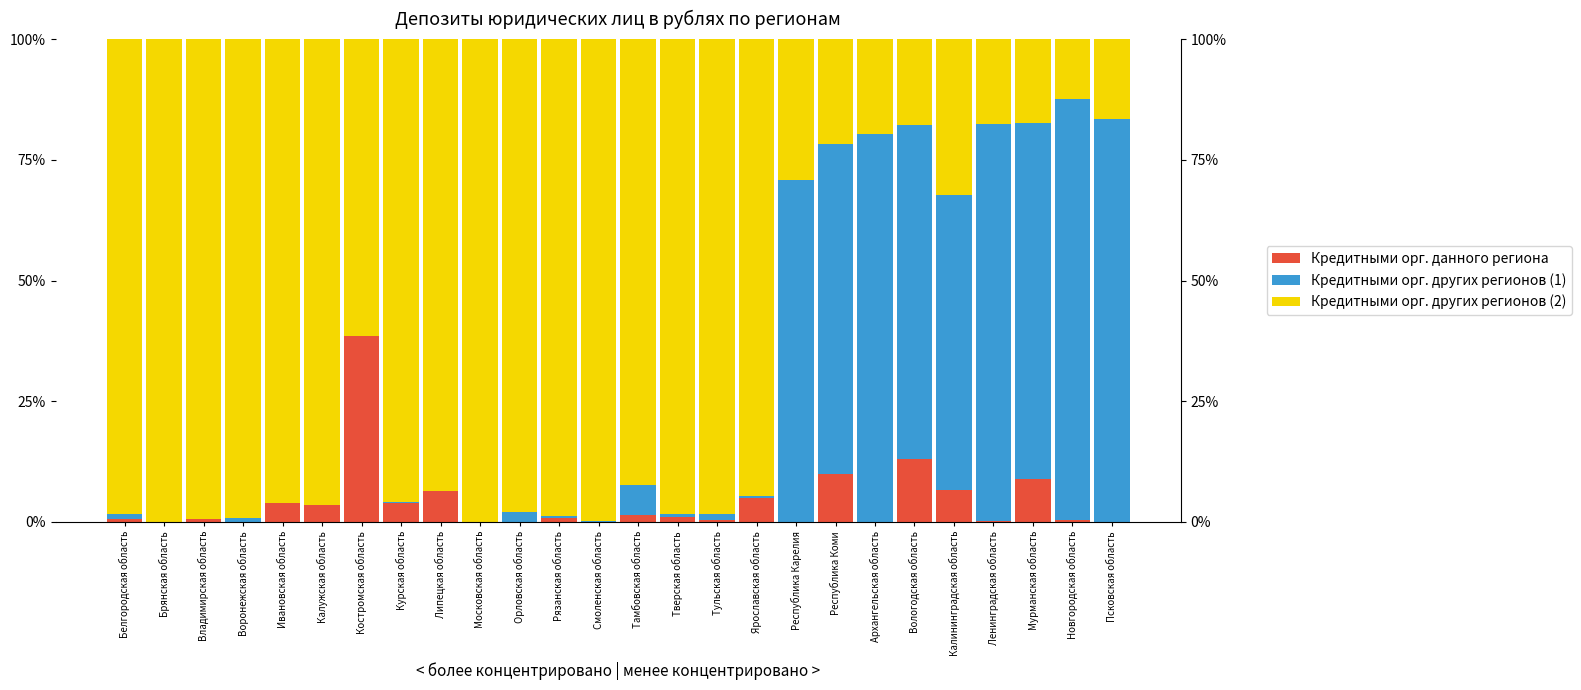

What position from the right is Калужская область?

21